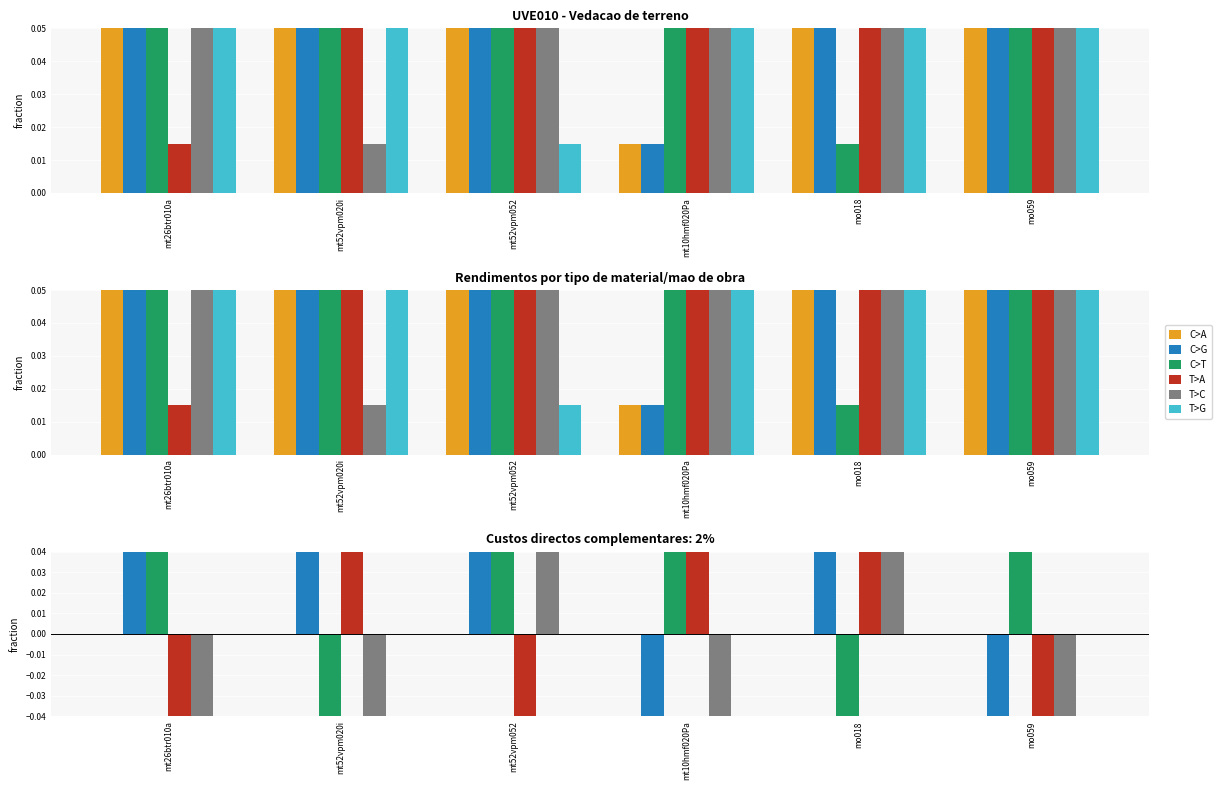

What is the smallest value displayed?

-1.5